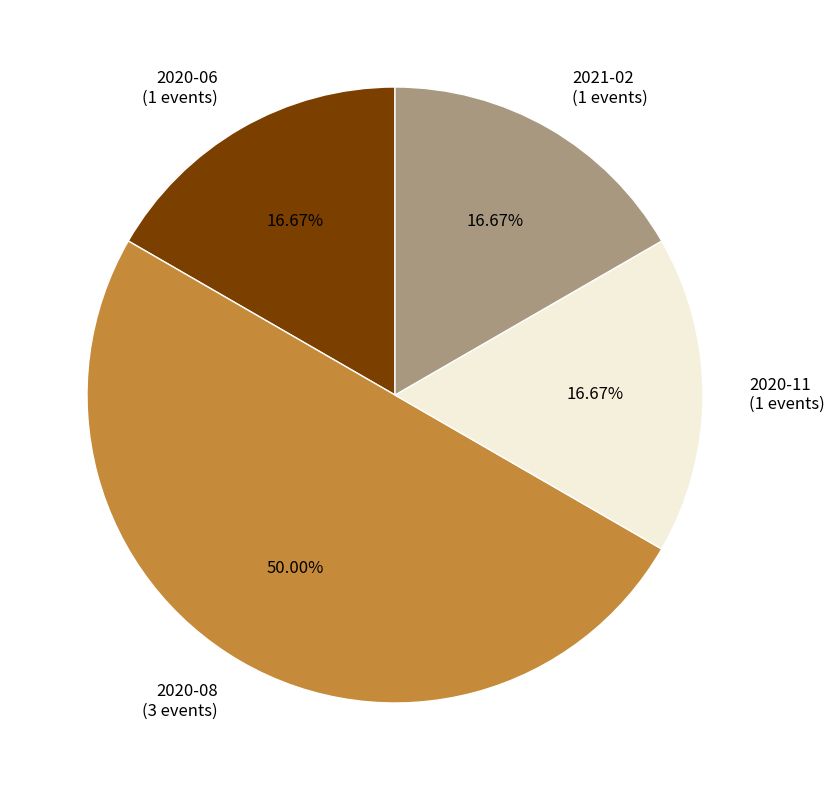

To the nearest percent, what percentage of the pie is 2020-11?

17%